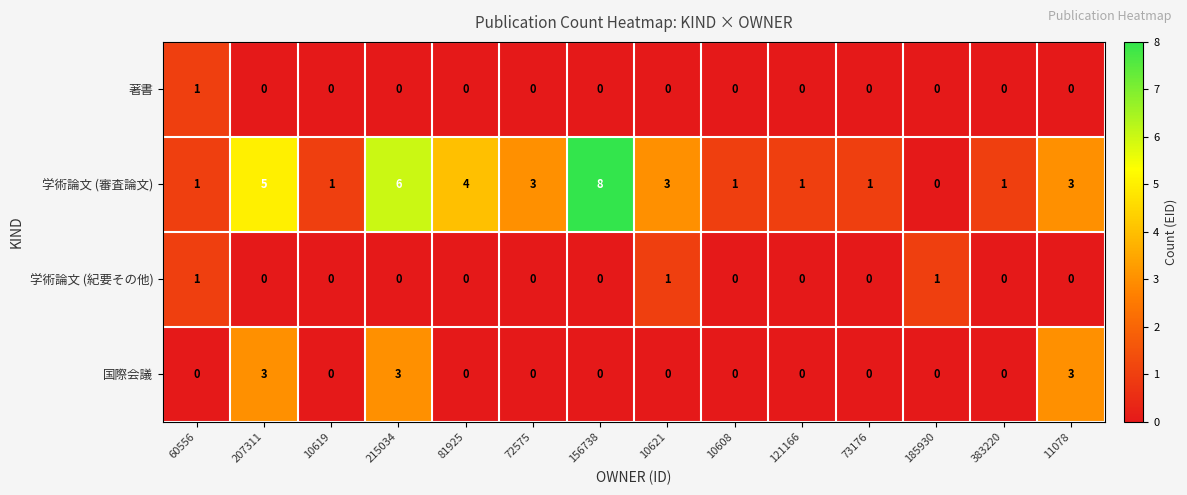

How many 学術論文 (審査論文) values are between 1 and 4?

10